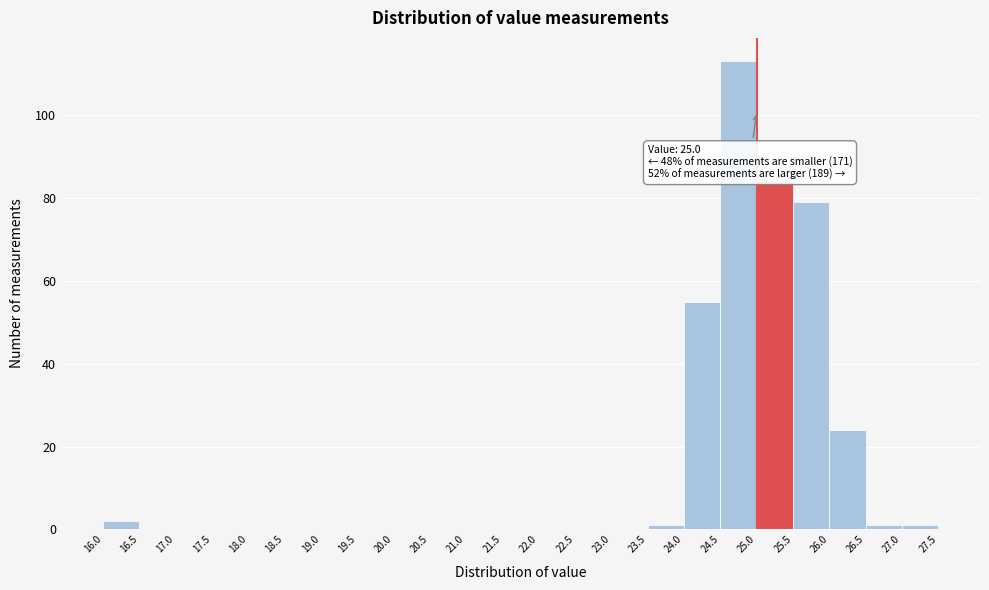

Over which range of the x-axis is the bar tallest?

24.5 to 25.0